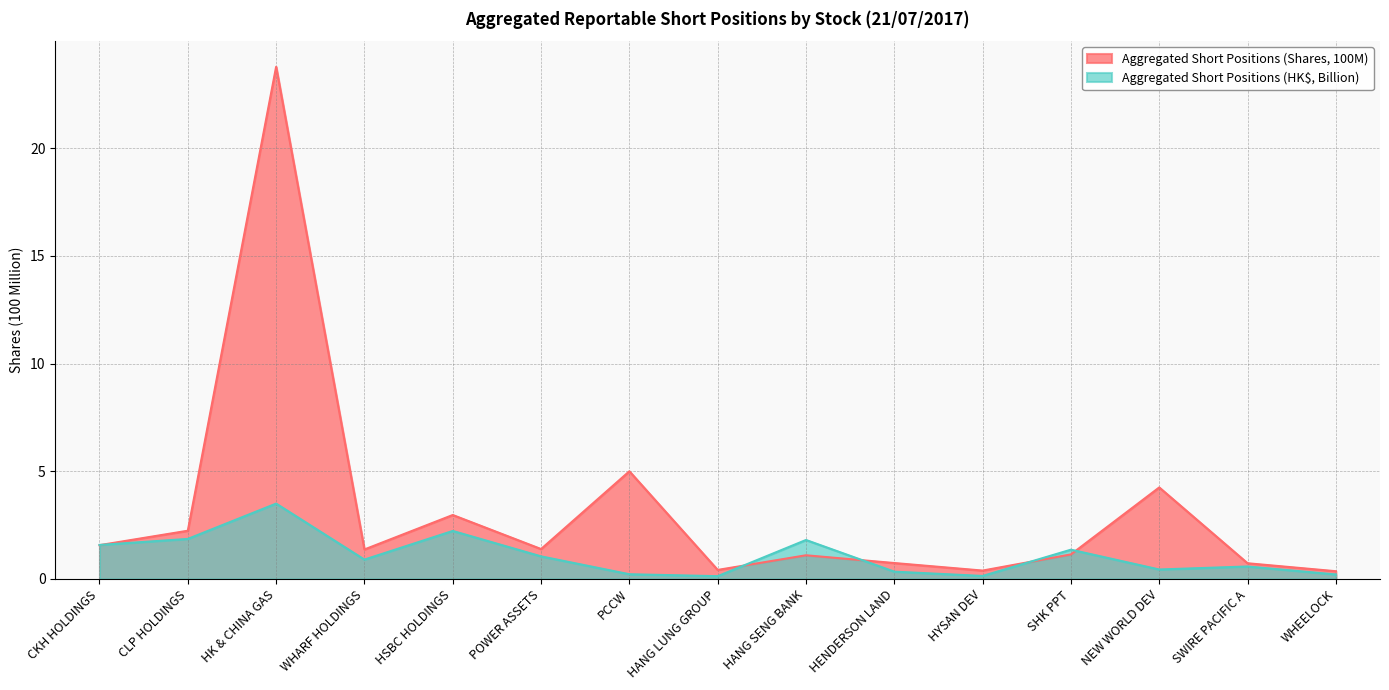

Which category has the highest value in the Aggregated Short Positions (HK$, Billion) series?

HK & CHINA GAS